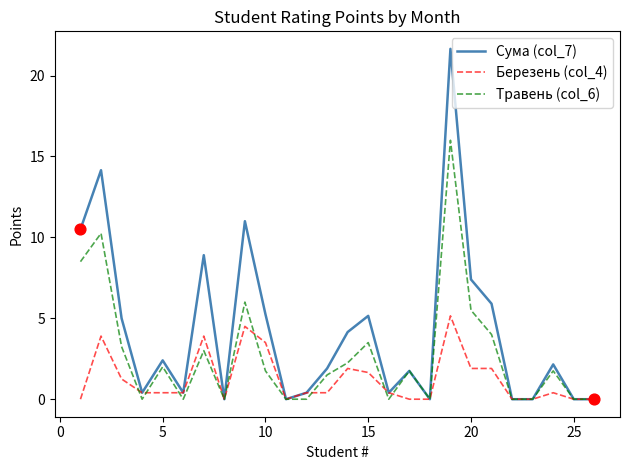

What are all the series names shown in the legend?

Сума (col_7), Березень (col_4), Травень (col_6)